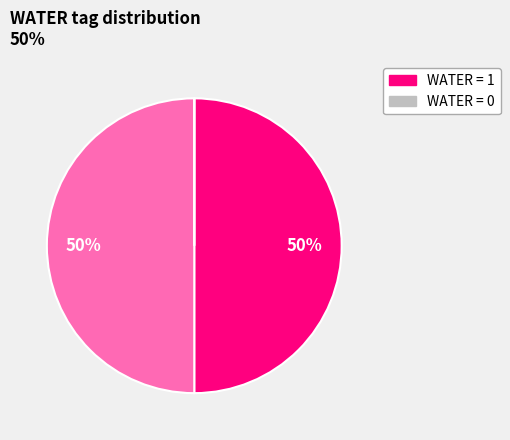

To the nearest percent, what is the average slice percentage?

25%